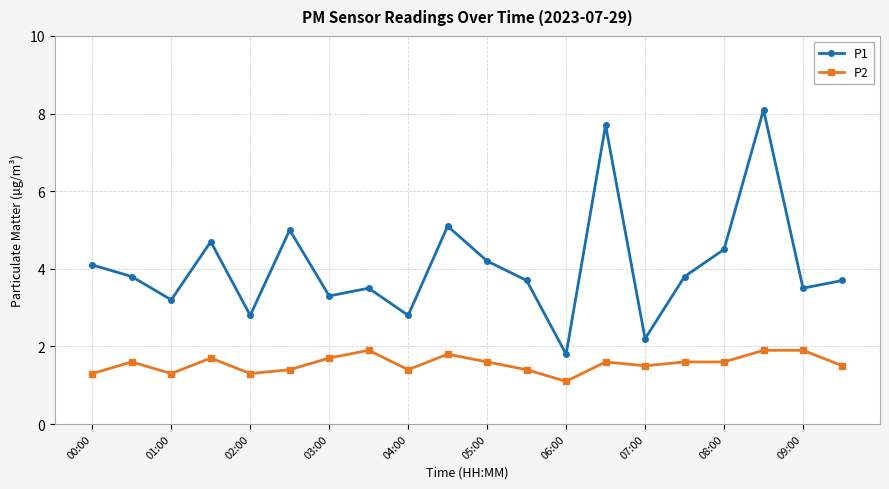

What is the minimum value shown in the chart?

1.1